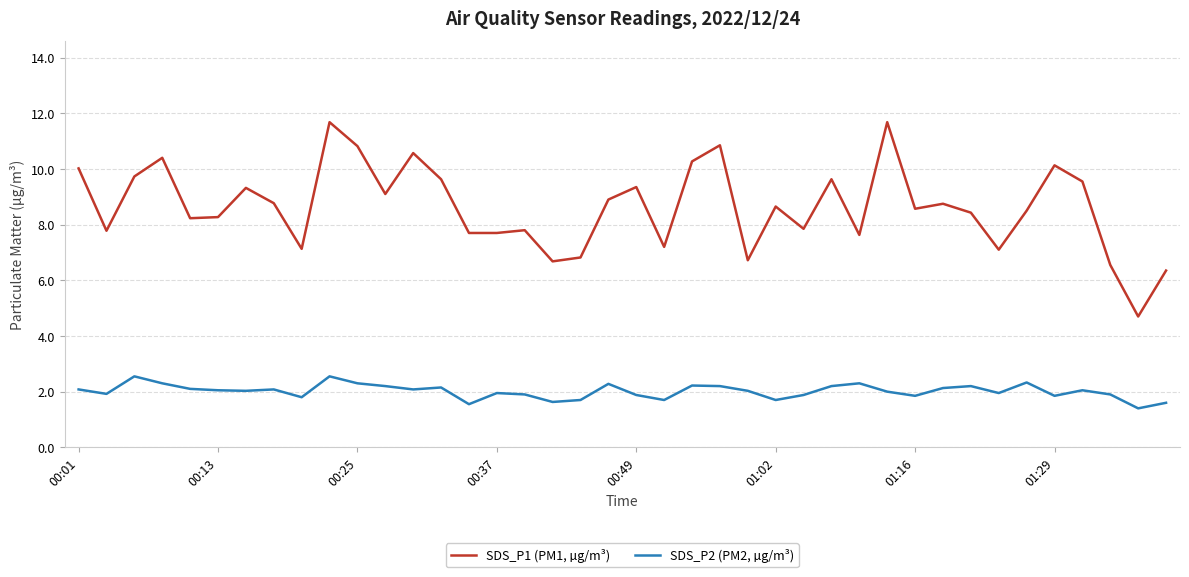

List the series in order of their overall mean, lowest first.

SDS_P2 (PM2, µg/m³), SDS_P1 (PM1, µg/m³)